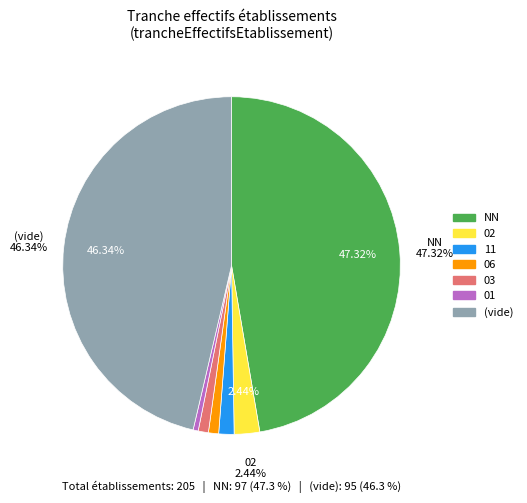

To the nearest percent, what is the difference between the largest and smallest slice percentages?

47%